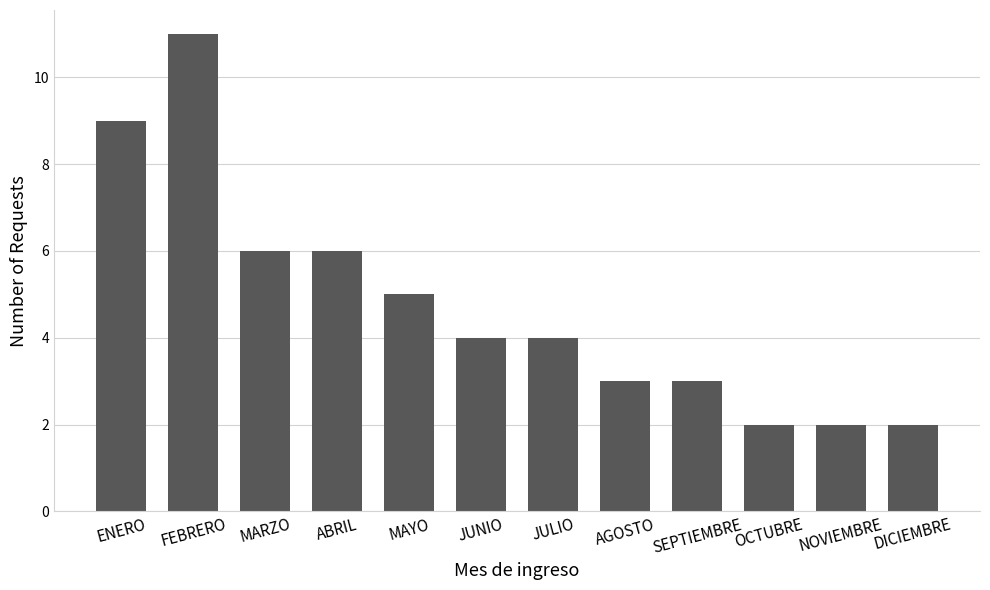

What is the sum of the values at JULIO and OCTUBRE?

6